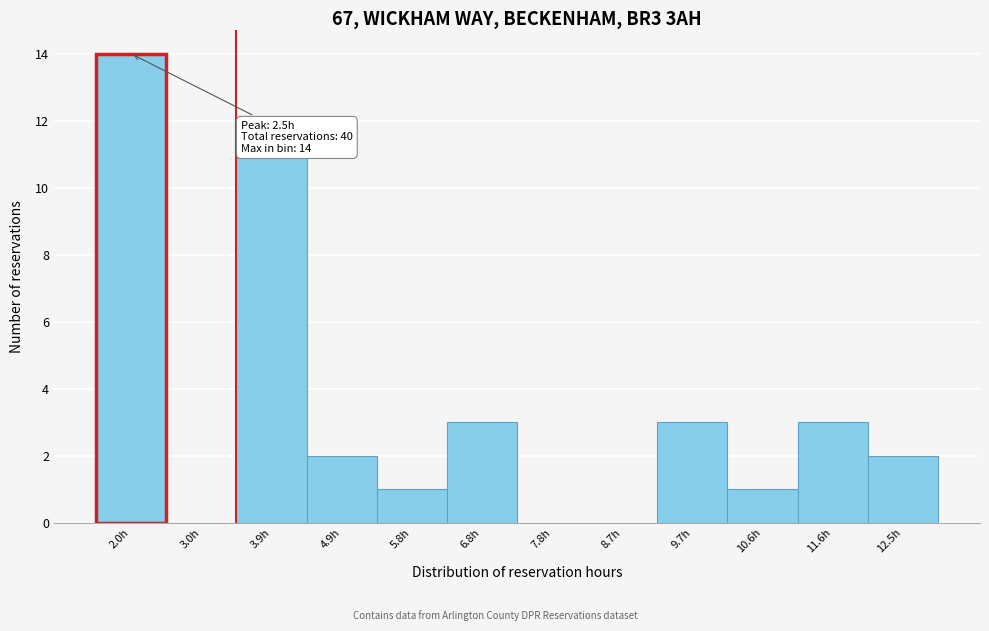

Reading left to right, list all the values displayed in this chart.

2.0h=14	3.0h=0	3.9h=11	4.9h=2	5.8h=1	6.8h=3	7.8h=0	8.7h=0	9.7h=3	10.6h=1	11.6h=3	12.5h=2